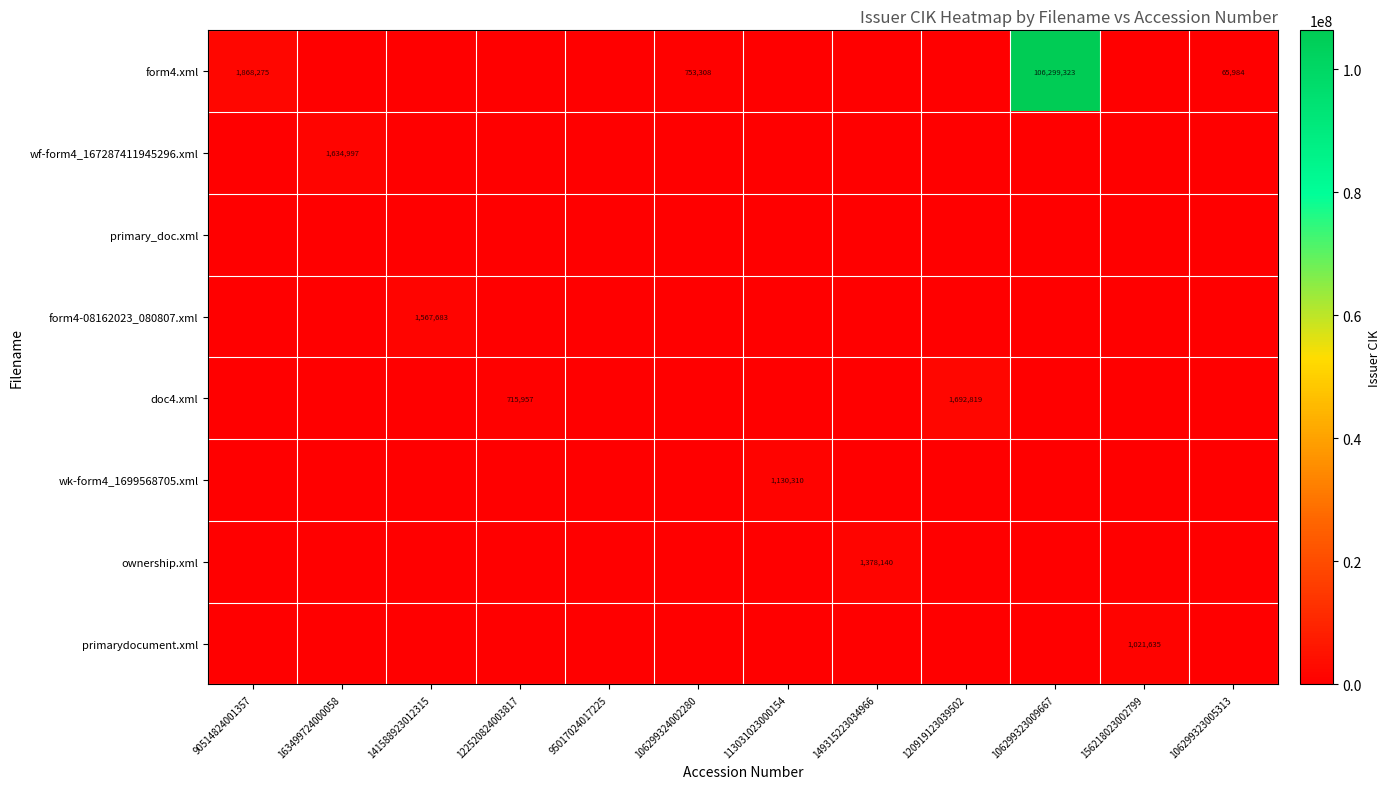

What is the average value of the wk-form4_1699568705.xml series?

94192